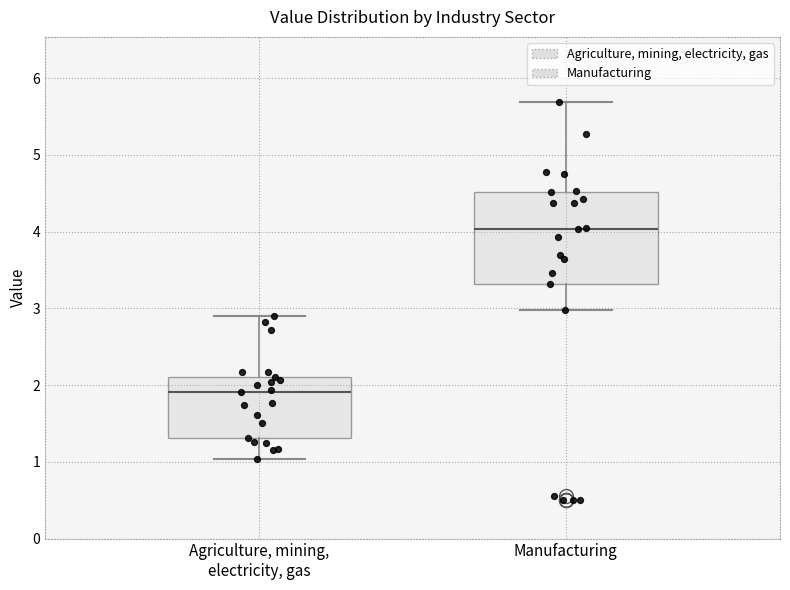

Reading left to right, read every box against the y-axis: the position of its median line, the range the box covers, and the ends of its whiskers. The values are not printed on the chart, so give them approximately, as read against the axis.

Agriculture, mining, electricity, gas: median 1.9, box 1.3 to 2.1, whiskers 1.0 to 2.9
Manufacturing: median 4.0, box 3.3 to 4.5, whiskers 3.0 to 5.7